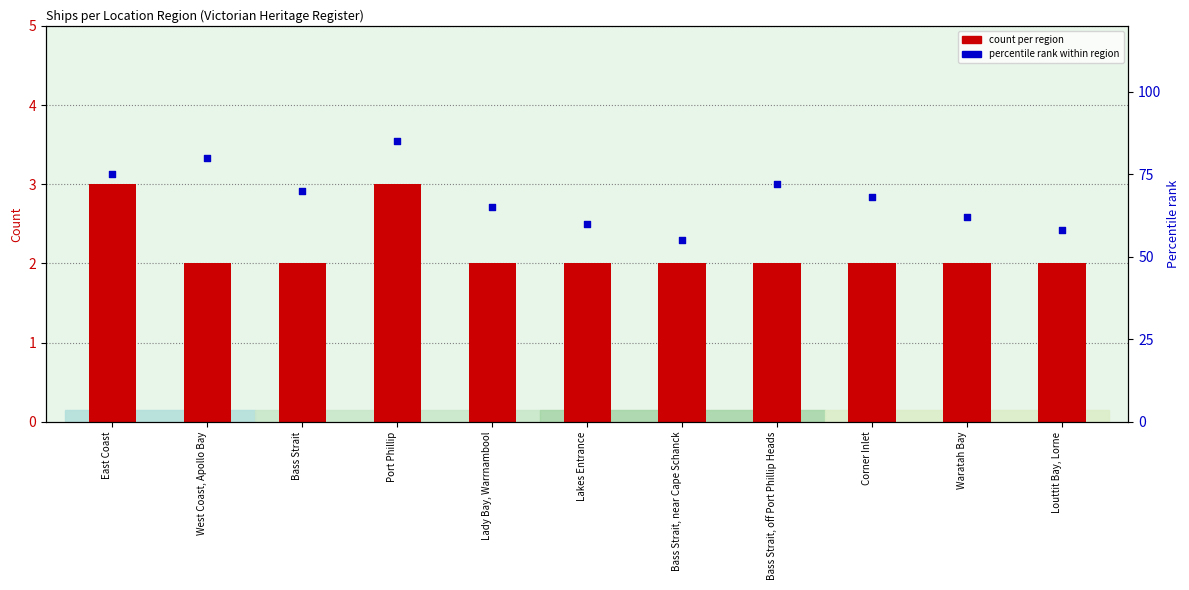

Which series has the largest total across all categories?

percentile rank within region